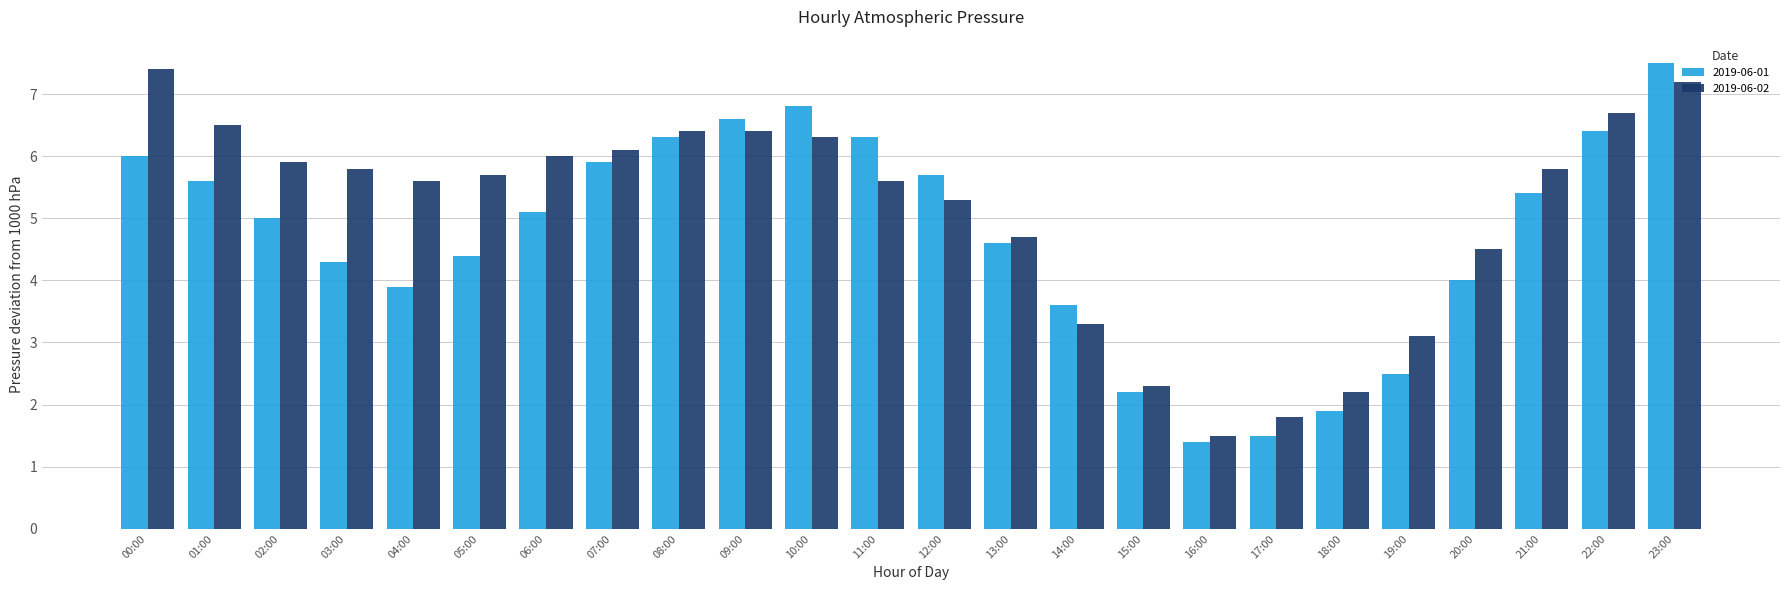

Reading left to right, transcribe all the data shown in this chart.

2019-06-01: 6.0	5.6	5.0	4.3	3.9	4.4	5.1	5.9	6.3	6.6	6.8	6.3	5.7	4.6	3.6	2.2	1.4	1.5	1.9	2.5	4.0	5.4	6.4	7.5
2019-06-02: 7.4	6.5	5.9	5.8	5.6	5.7	6.0	6.1	6.4	6.4	6.3	5.6	5.3	4.7	3.3	2.3	1.5	1.8	2.2	3.1	4.5	5.8	6.7	7.2